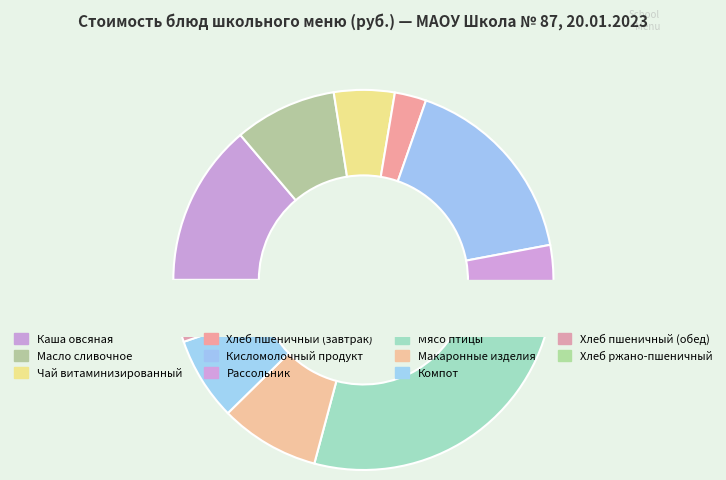

Which slice is the smallest?

Хлеб ржано-пшеничный